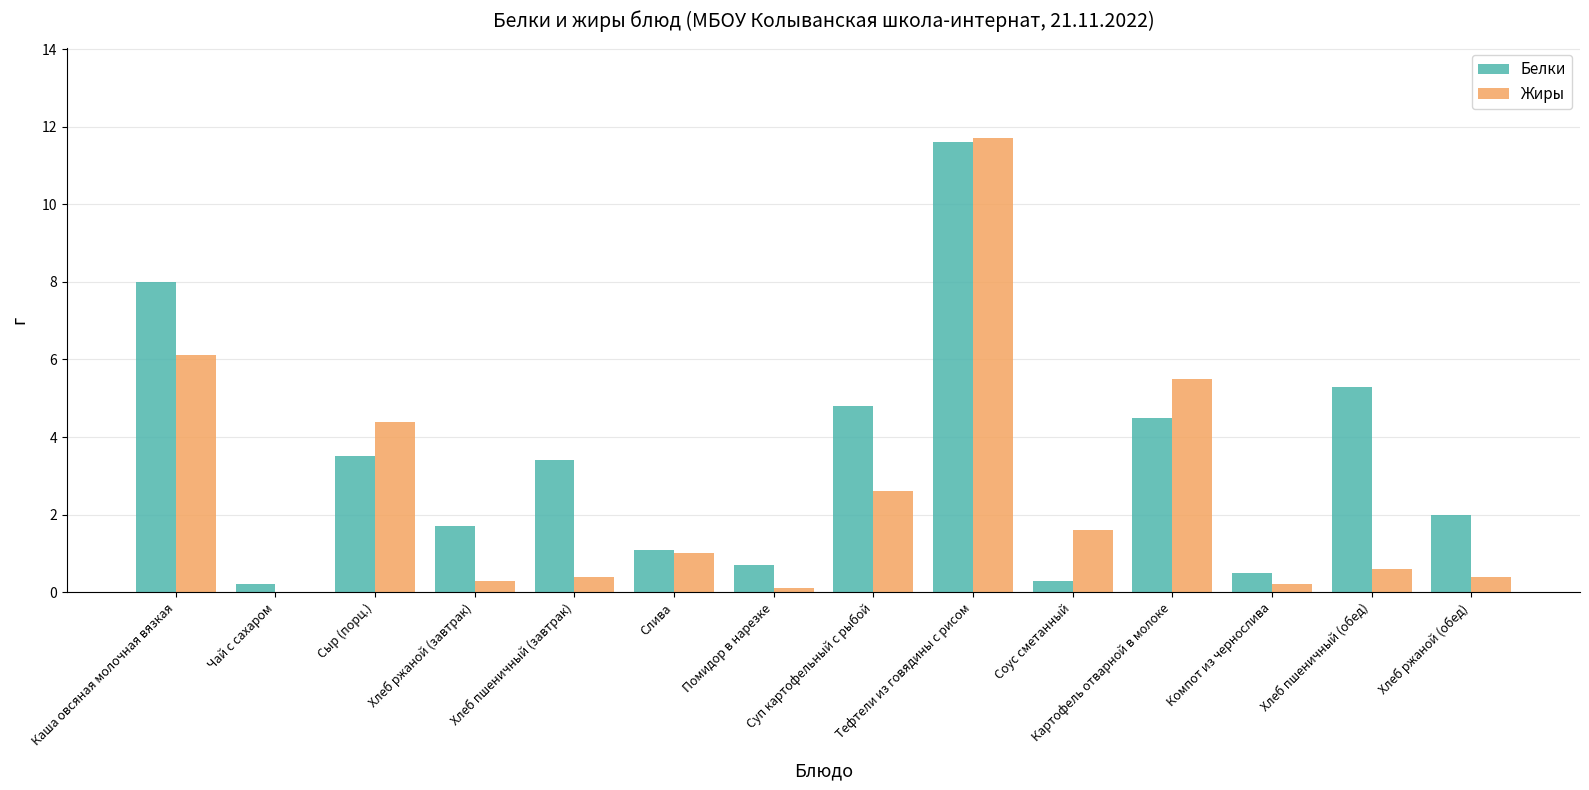

At which label does Жиры first exceed 1?

Каша овсяная молочная вязкая